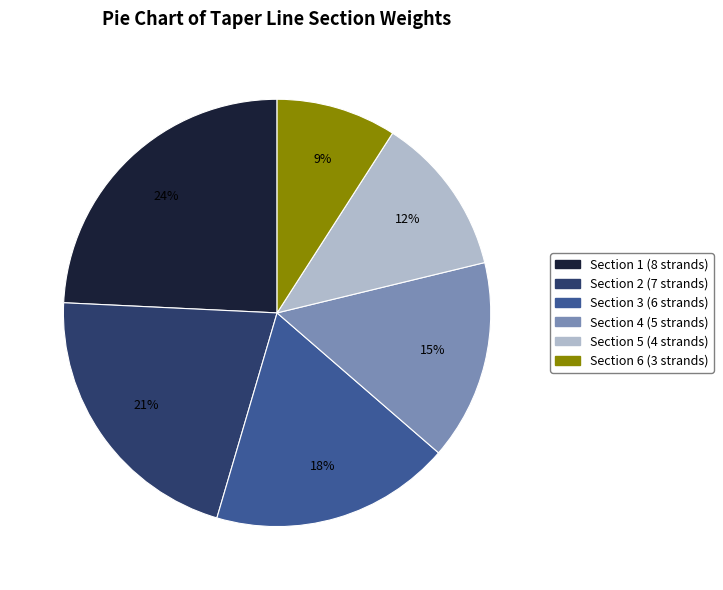

Count the number of slices in the pie.

6